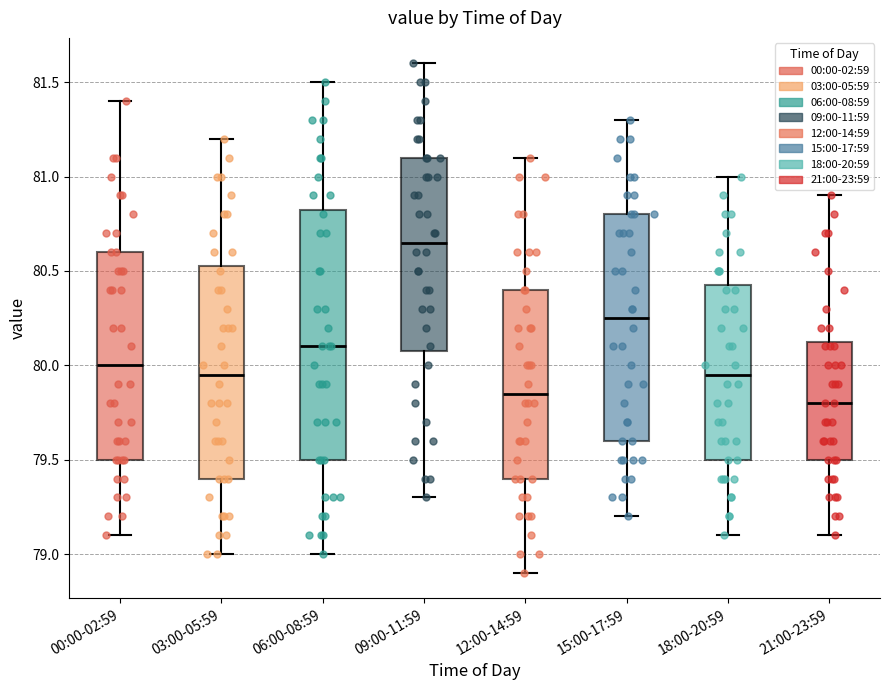

Reading left to right, read every box against the y-axis: the position of its median line, the range the box covers, and the ends of its whiskers. The values are not printed on the chart, so give them approximately, as read against the axis.

00:00-02:59: median 80.00, box 79.50 to 80.60, whiskers 79.10 to 81.40
03:00-05:59: median 79.95, box 79.40 to 80.55, whiskers 79.00 to 81.20
06:00-08:59: median 80.10, box 79.50 to 80.85, whiskers 79.00 to 81.50
09:00-11:59: median 80.65, box 80.10 to 81.10, whiskers 79.30 to 81.60
12:00-14:59: median 79.85, box 79.40 to 80.40, whiskers 78.90 to 81.10
15:00-17:59: median 80.25, box 79.60 to 80.80, whiskers 79.20 to 81.30
18:00-20:59: median 79.95, box 79.50 to 80.45, whiskers 79.10 to 81.00
21:00-23:59: median 79.80, box 79.50 to 80.15, whiskers 79.10 to 80.90